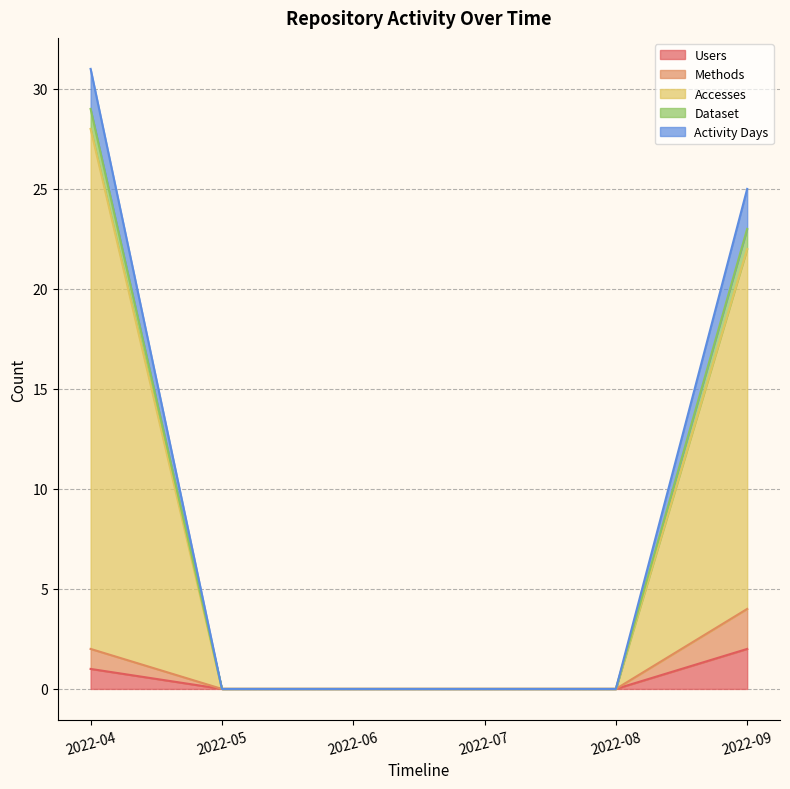

How many data points in Dataset are above 0?

2